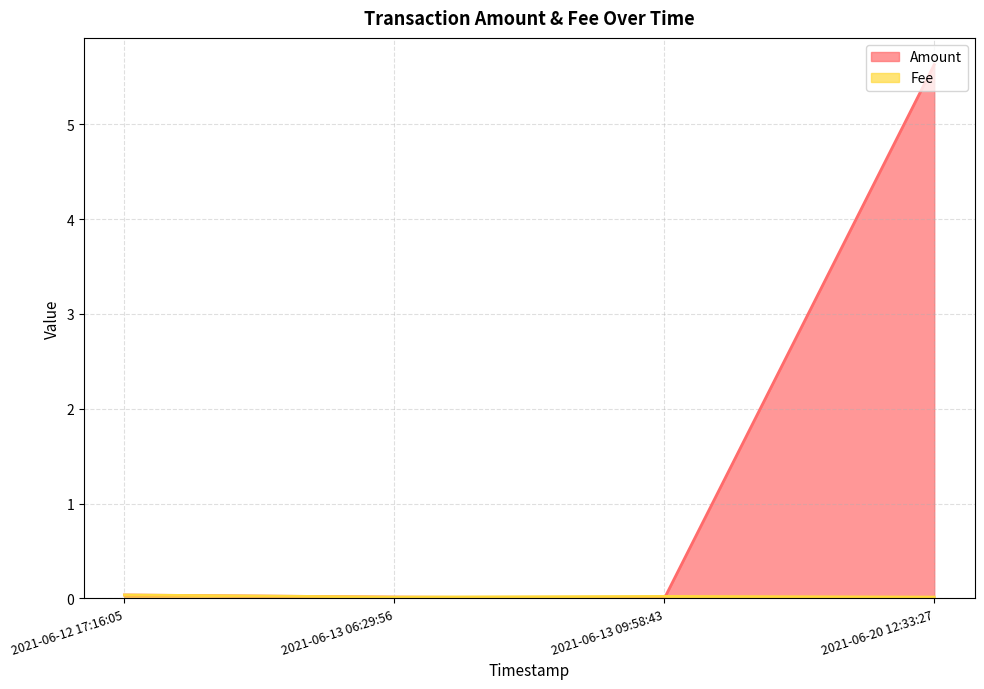

At which category is the sum across all series the highest?

2021-06-20 12:33:27